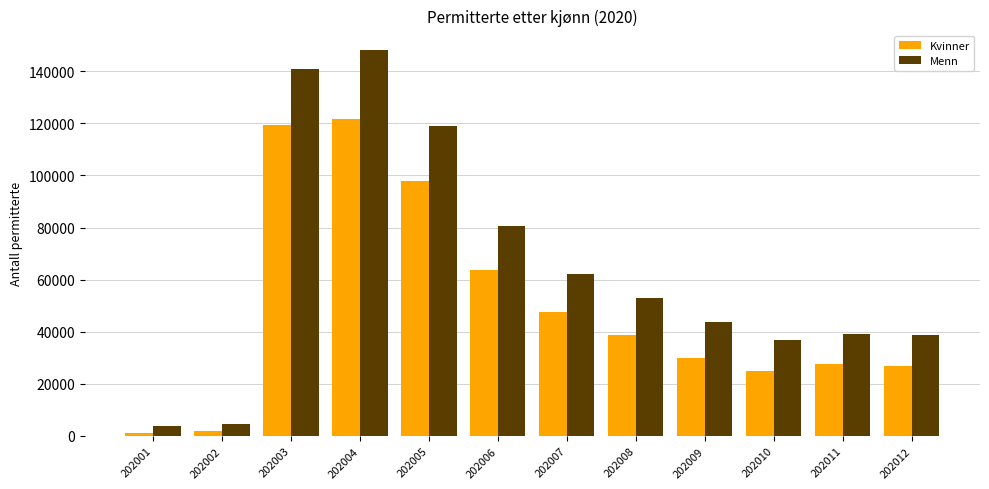

Where does the Kvinner series first go above 38921?

202003